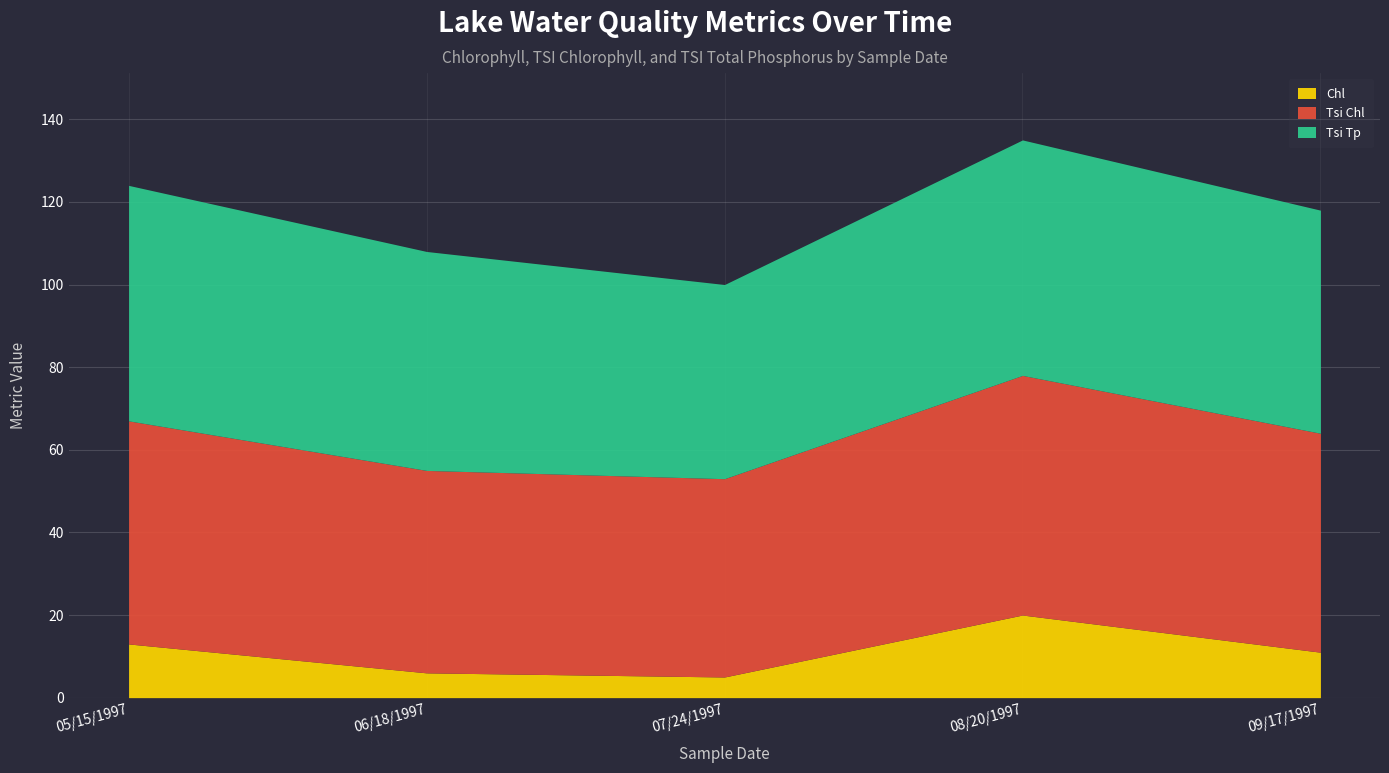

True or false: Chl has more than 2 interior local peaks.

False